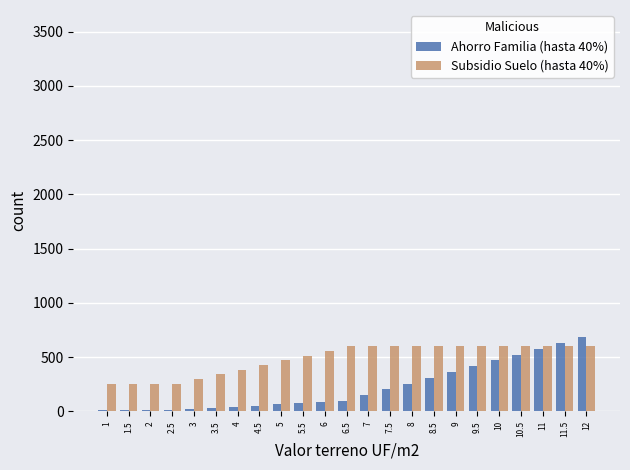

What is the maximum value shown in the chart?

685.7